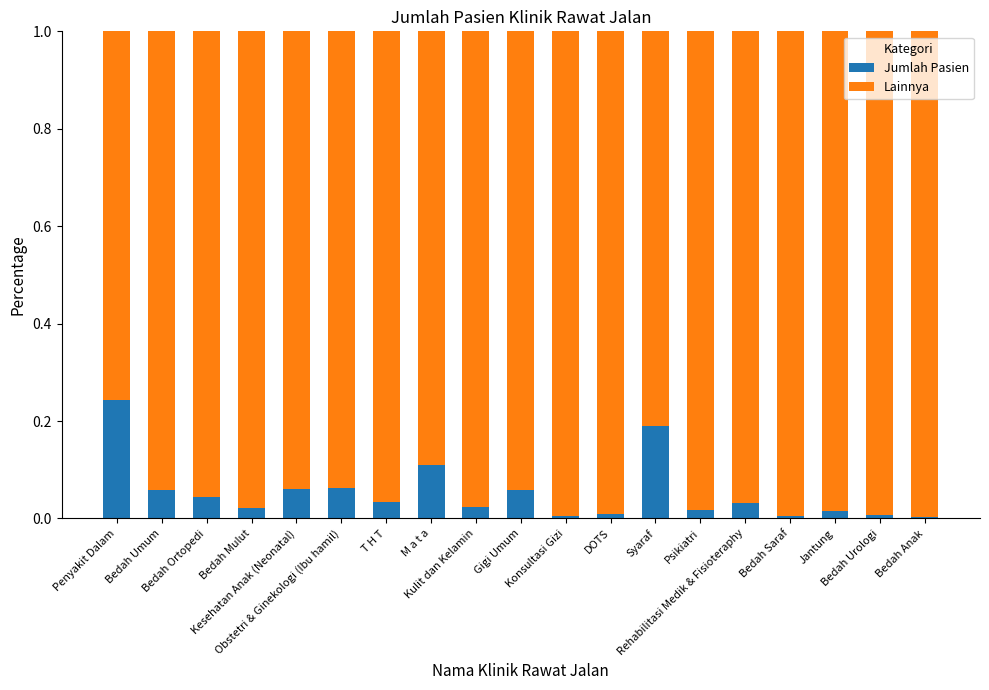

Is it true that Jumlah Pasien equals 0.0 at Bedah Saraf?

True